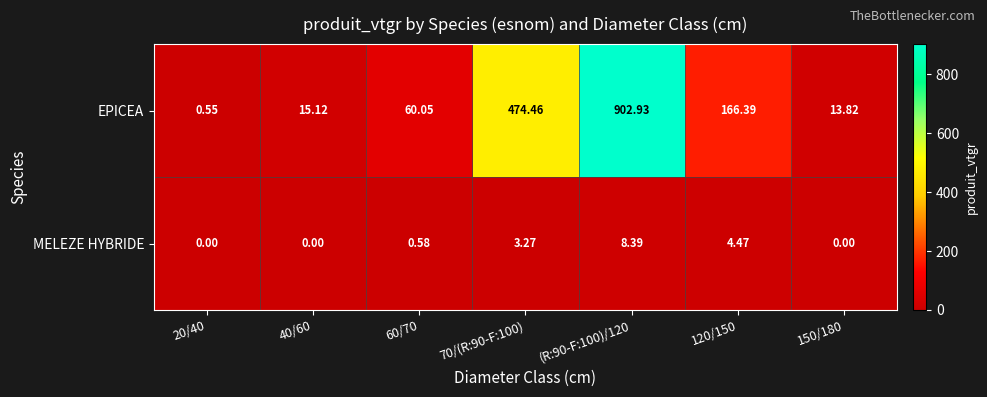

How many series are shown in this chart?

2